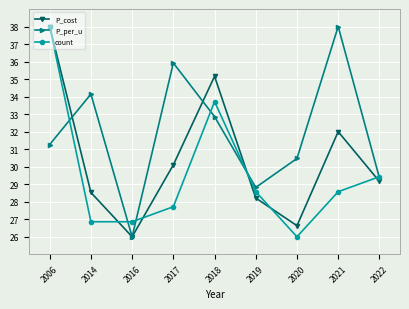

At which category does P_per_u reach its first local peak?

2014